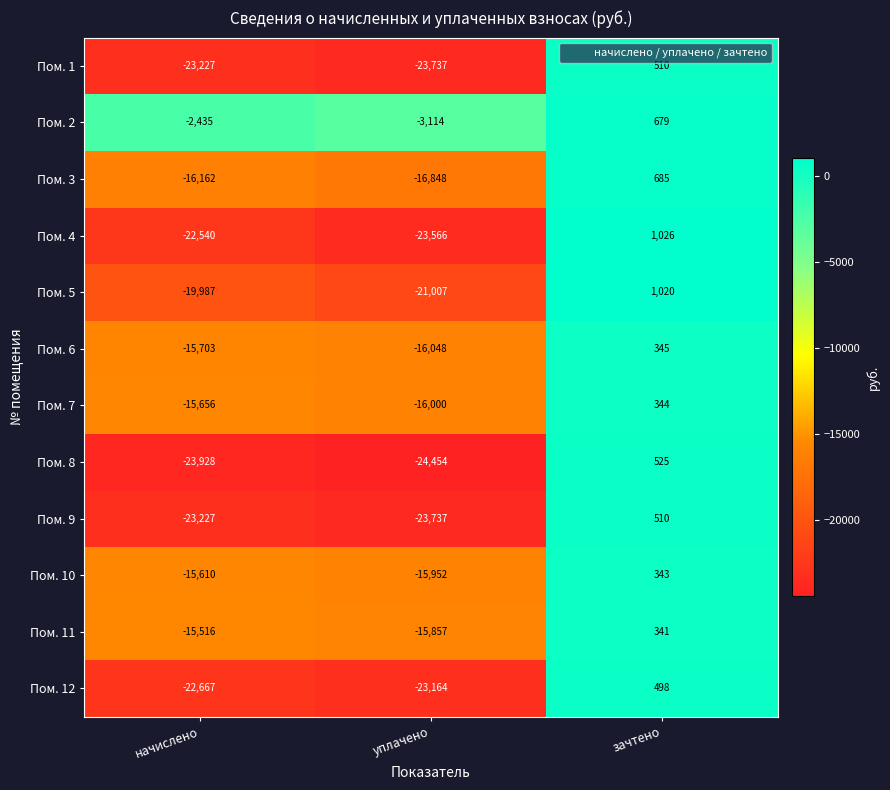

What is the difference between the highest and lowest values at уплачено?

21340